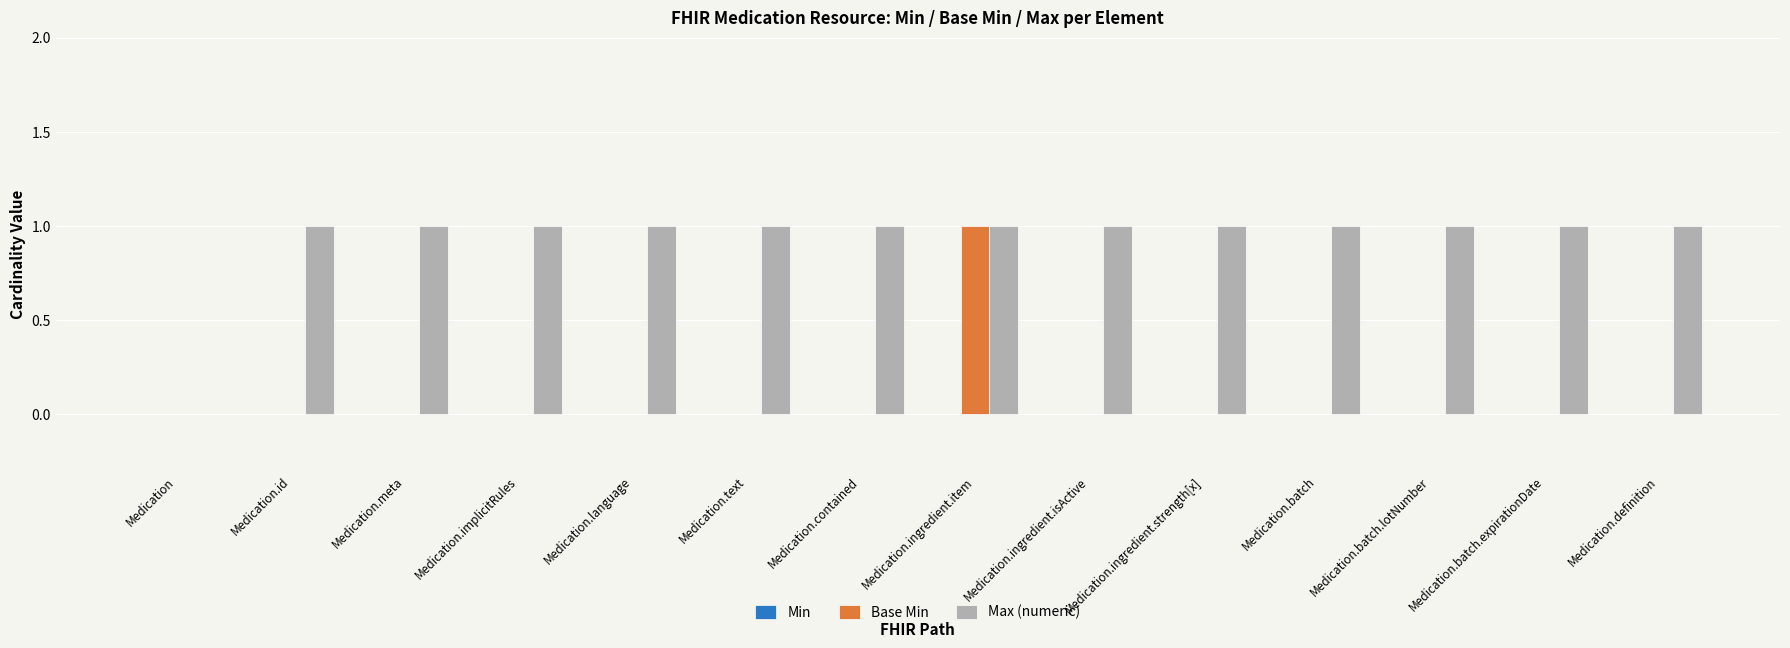

The Max (numeric) series shows 0 at Medication. True or false?

True